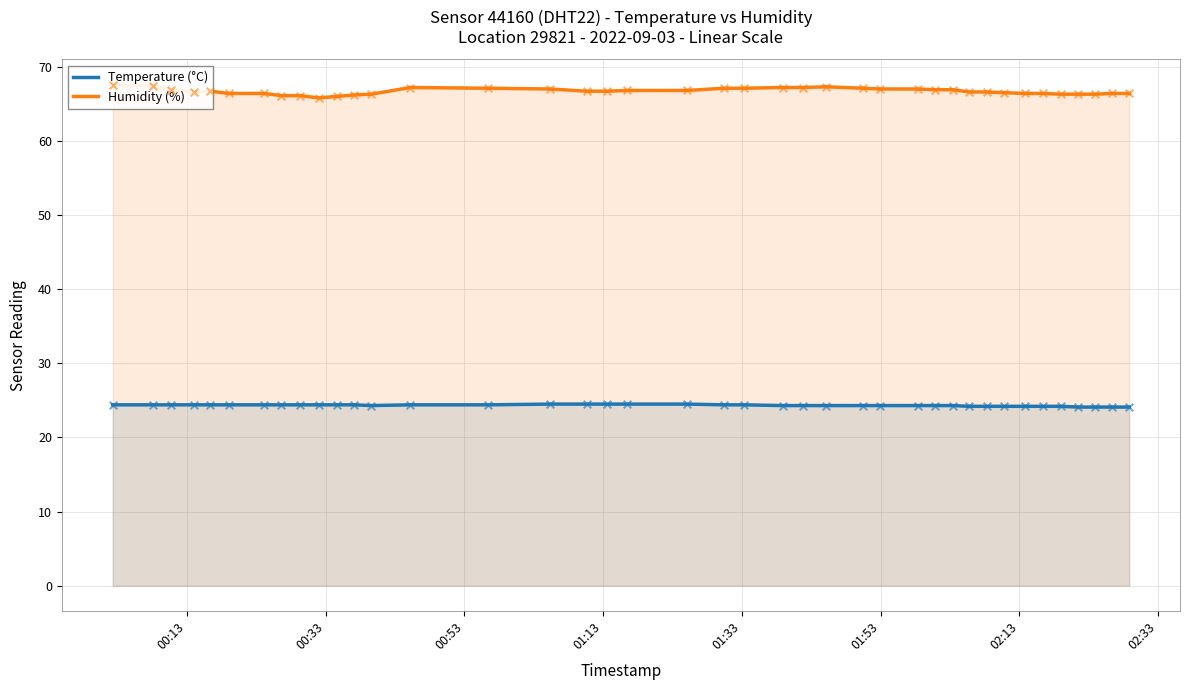

Which series has the largest total across all categories?

Humidity (%)